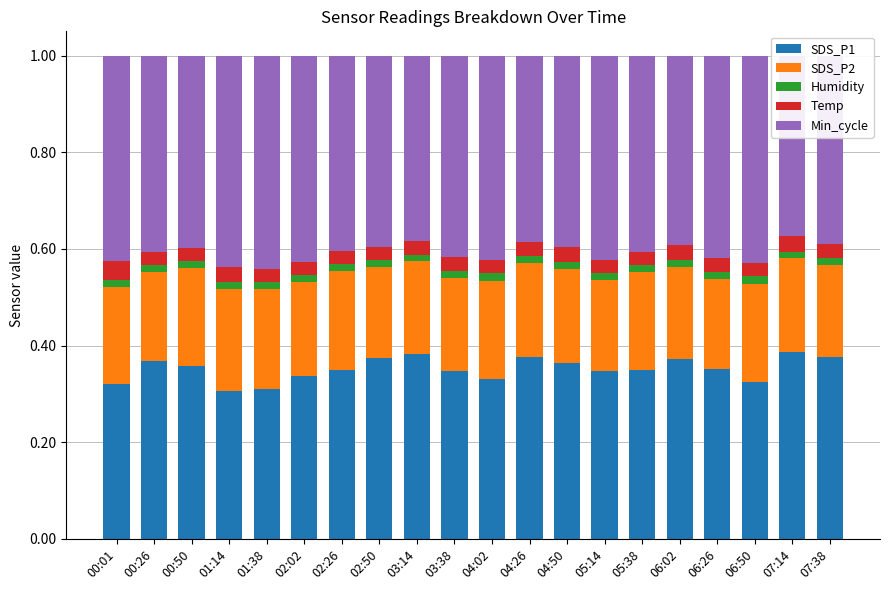

Reading left to right, transcribe all the data shown in this chart.

SDS_P1: 00:01=0.3	00:26=0.4	00:50=0.4	01:14=0.3	01:38=0.3	02:02=0.3	02:26=0.4	02:50=0.4	03:14=0.4	03:38=0.3	04:02=0.3	04:26=0.4	04:50=0.4	05:14=0.3	05:38=0.3	06:02=0.4	06:26=0.4	06:50=0.3	07:14=0.4	07:38=0.4
SDS_P2: 00:01=0.2	00:26=0.2	00:50=0.2	01:14=0.2	01:38=0.2	02:02=0.2	02:26=0.2	02:50=0.2	03:14=0.2	03:38=0.2	04:02=0.2	04:26=0.2	04:50=0.2	05:14=0.2	05:38=0.2	06:02=0.2	06:26=0.2	06:50=0.2	07:14=0.2	07:38=0.2
Humidity: 00:01=0.0	00:26=0.0	00:50=0.0	01:14=0.0	01:38=0.0	02:02=0.0	02:26=0.0	02:50=0.0	03:14=0.0	03:38=0.0	04:02=0.0	04:26=0.0	04:50=0.0	05:14=0.0	05:38=0.0	06:02=0.0	06:26=0.0	06:50=0.0	07:14=0.0	07:38=0.0
Temp: 00:01=0.0	00:26=0.0	00:50=0.0	01:14=0.0	01:38=0.0	02:02=0.0	02:26=0.0	02:50=0.0	03:14=0.0	03:38=0.0	04:02=0.0	04:26=0.0	04:50=0.0	05:14=0.0	05:38=0.0	06:02=0.0	06:26=0.0	06:50=0.0	07:14=0.0	07:38=0.0
Min_cycle: 00:01=0.4	00:26=0.4	00:50=0.4	01:14=0.4	01:38=0.4	02:02=0.4	02:26=0.4	02:50=0.4	03:14=0.4	03:38=0.4	04:02=0.4	04:26=0.4	04:50=0.4	05:14=0.4	05:38=0.4	06:02=0.4	06:26=0.4	06:50=0.4	07:14=0.4	07:38=0.4